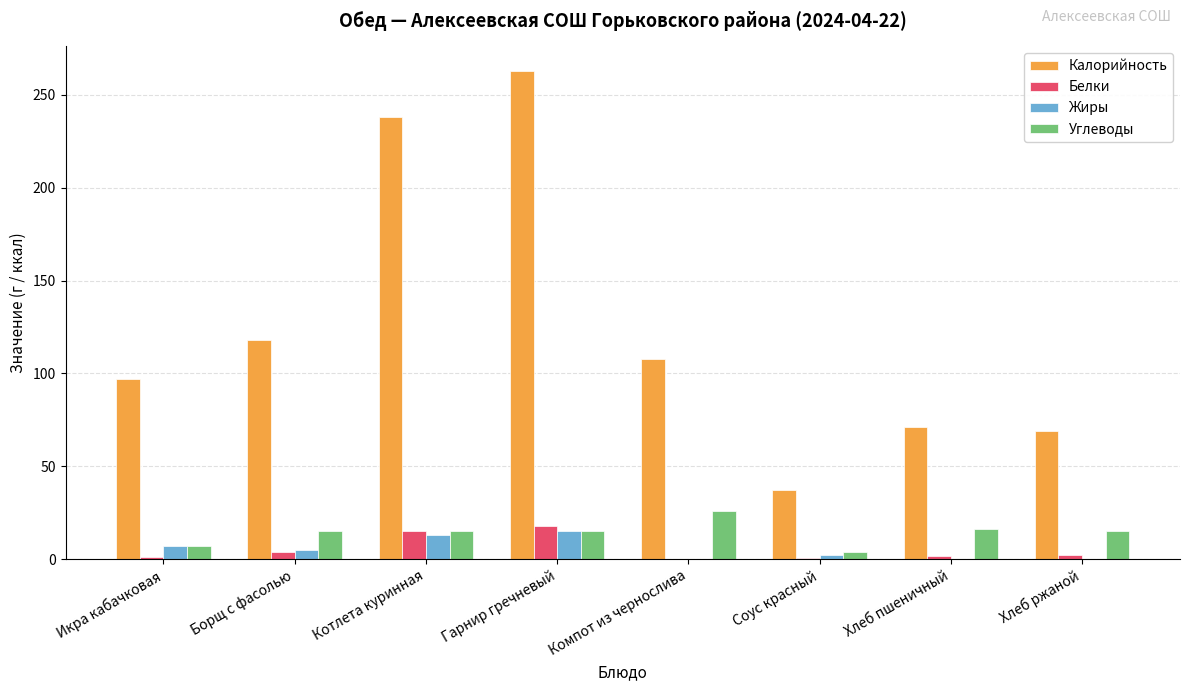

At which category is the sum across all series the highest?

Гарнир гречневый